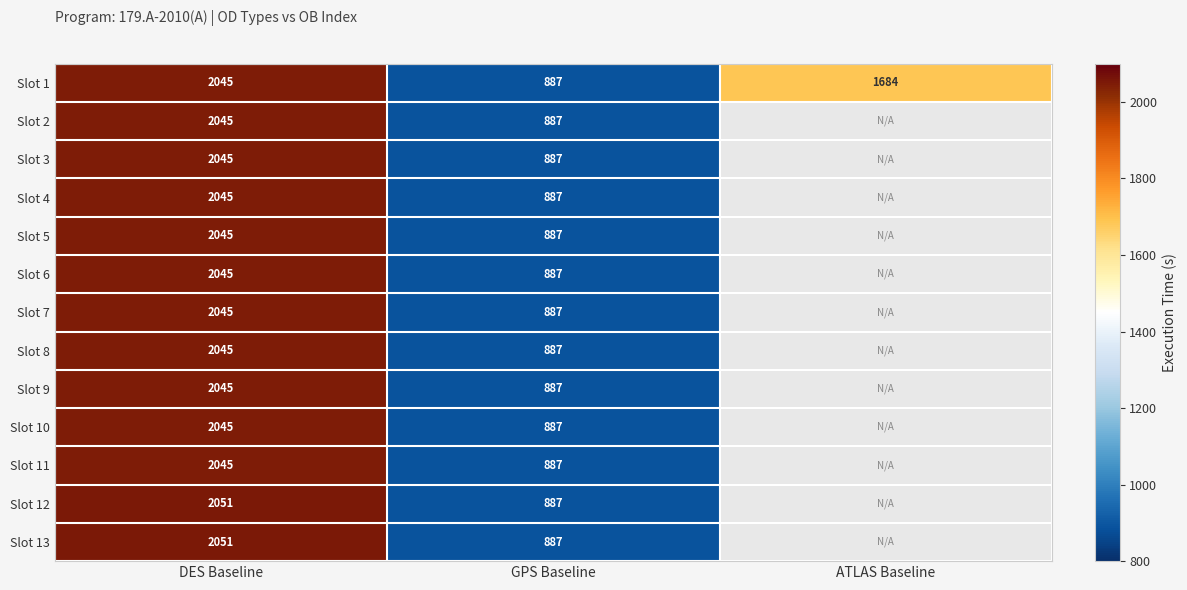

Is it true that Slot 1 equals 1098.7 at DES Baseline?

False